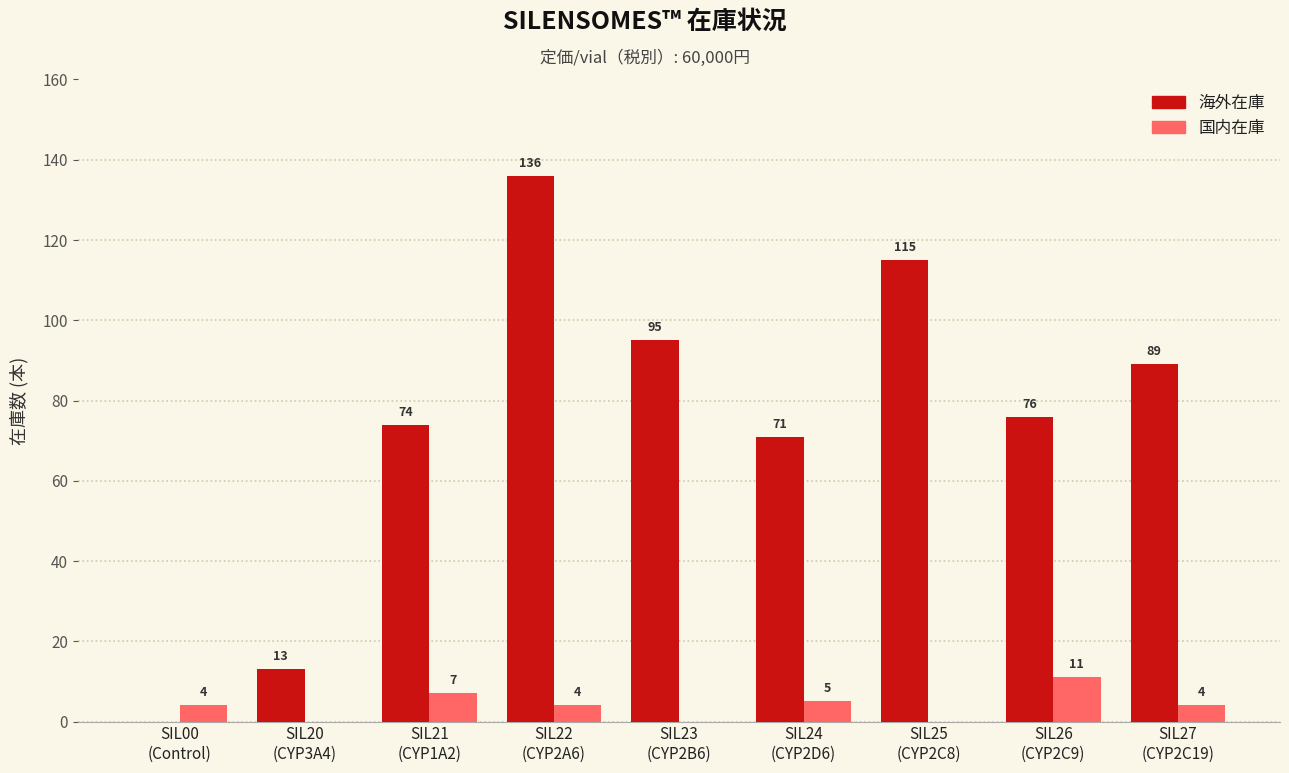

What is the sum of all 海外在庫 values?

669